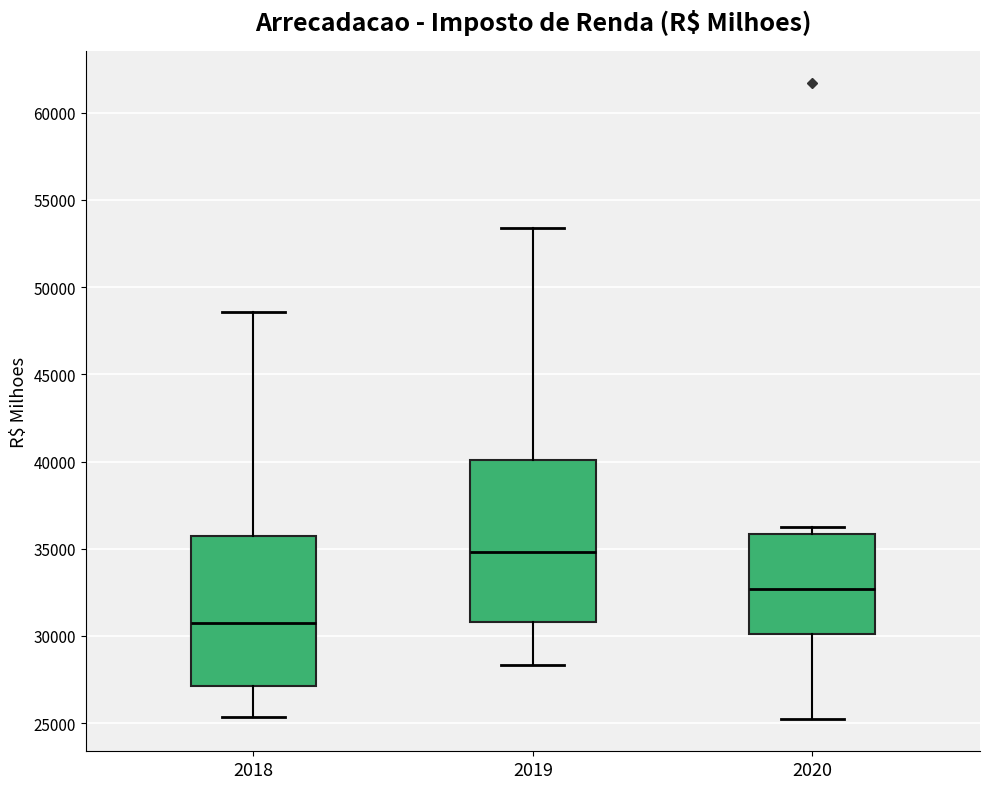

Which box is the tallest, from its lower edge to its upper edge?

2019